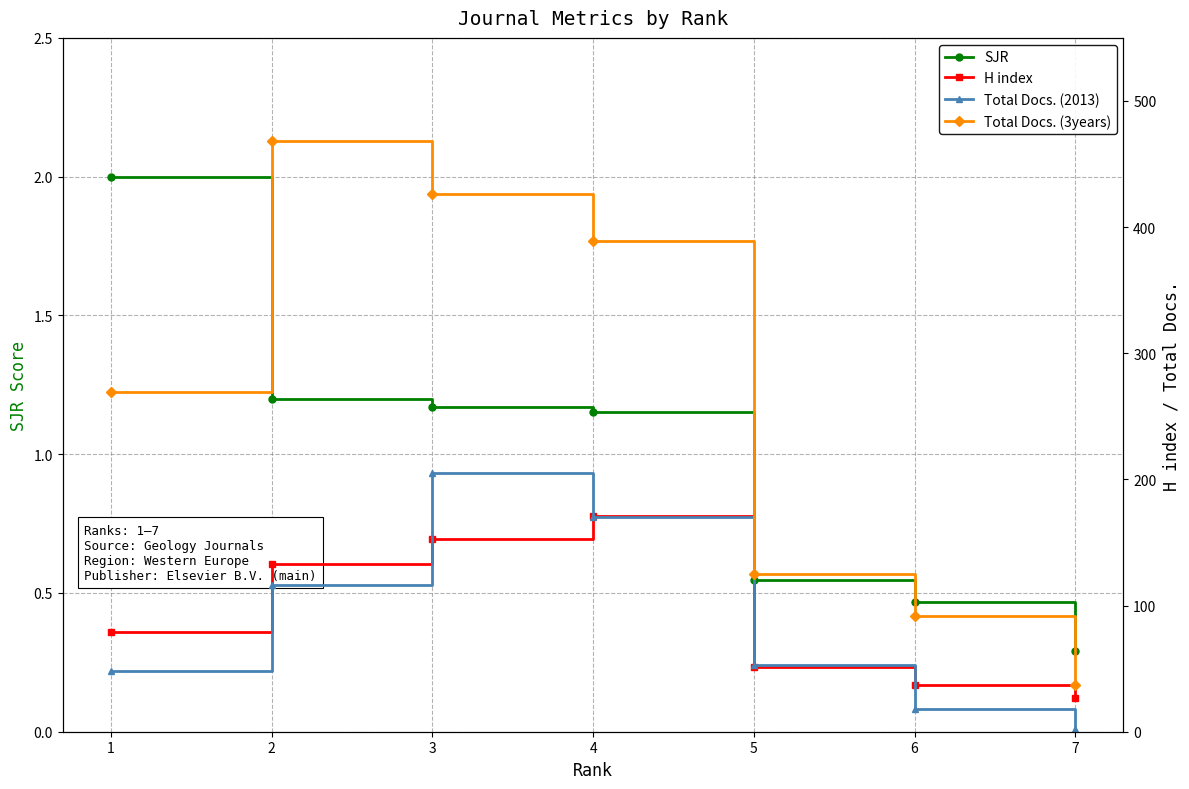

True or false: SJR has a value of 1.2 at 3.

True